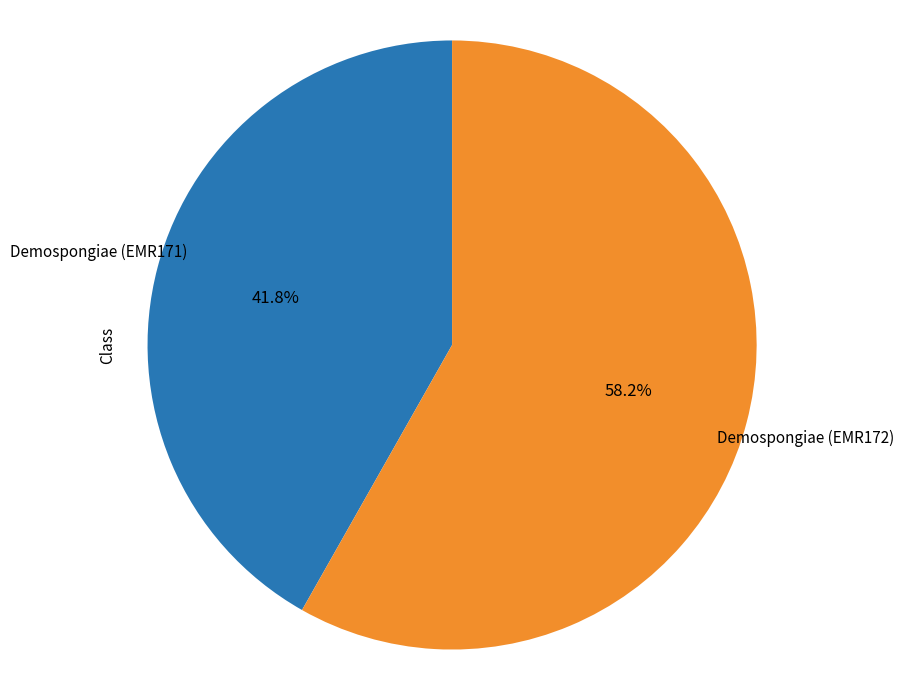

Does any single category account for the majority?

Yes